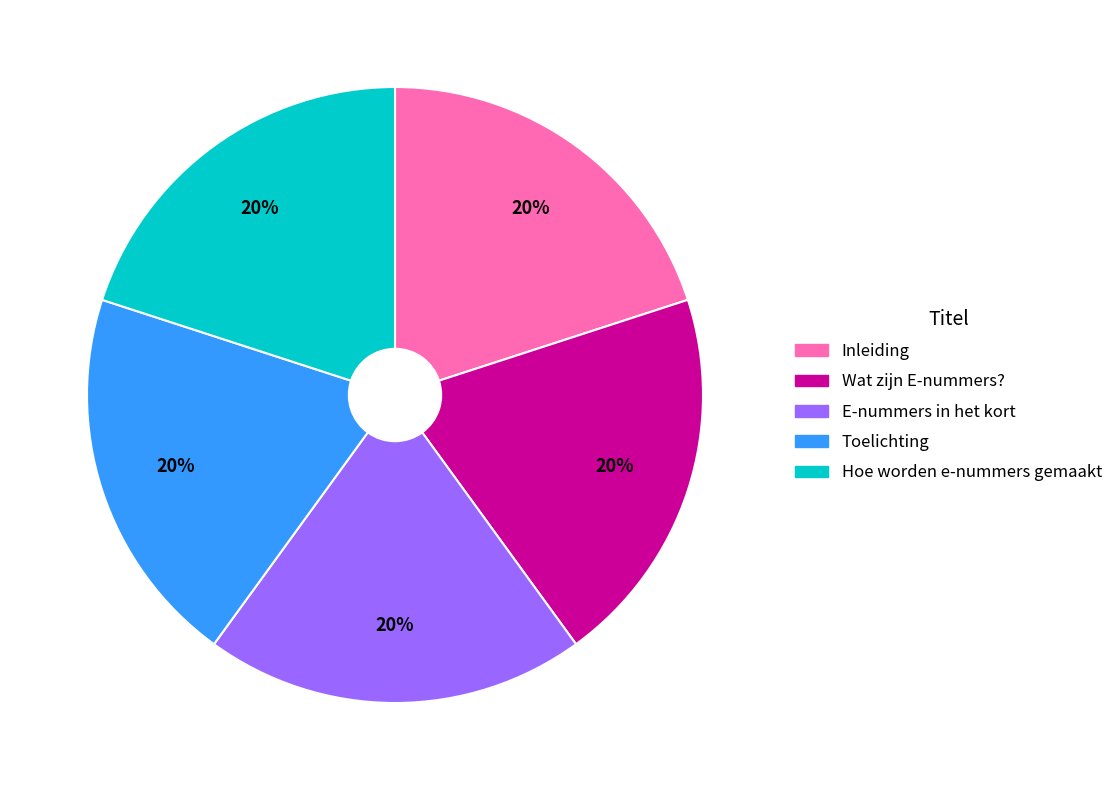

What is the ratio of the value at Hoe worden e-nummers gemaakt to the value at Inleiding?

1.0